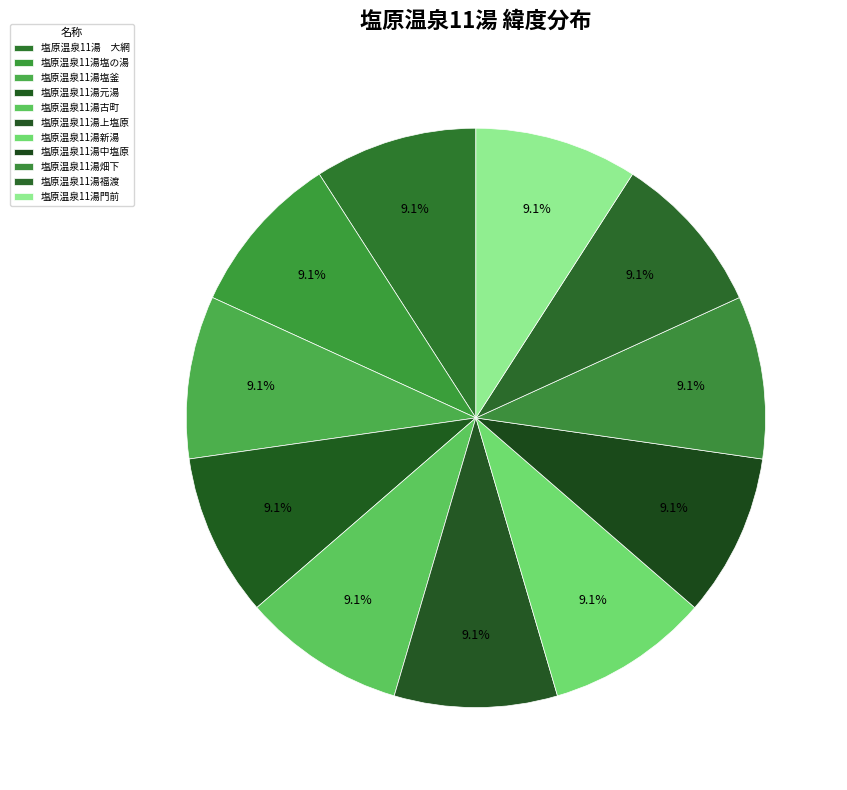

The 塩原温泉11湯元湯 slice represents 9% of the pie. True or false?

True